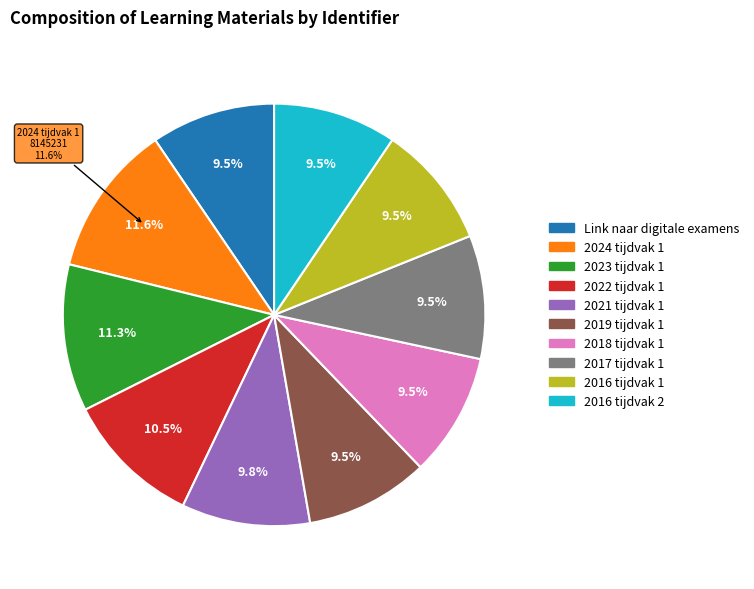

Count the number of slices in the pie.

10